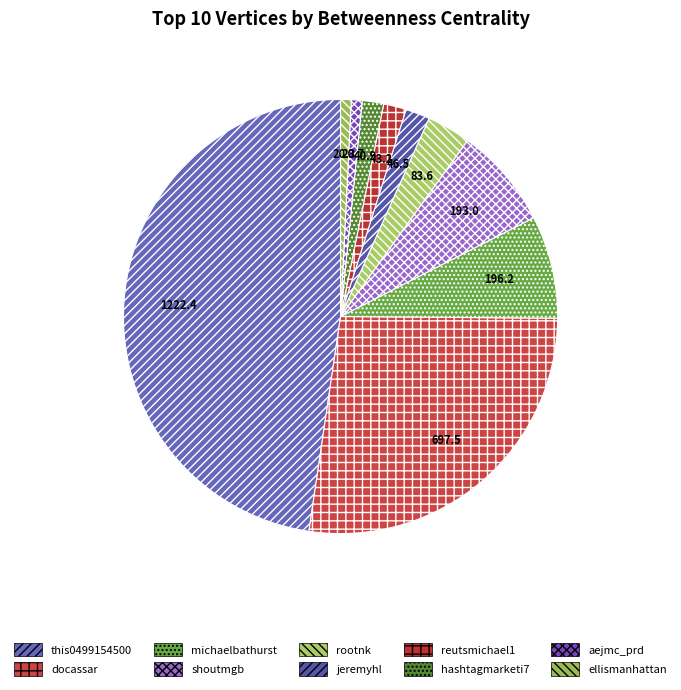

Rank the categories by value from highest to lowest.

this0499154500, docassar, michaelbathurst, shoutmgb, rootnk, jeremyhl, reutsmichael1, hashtagmarketi7, aejmc_prd, ellismanhattan